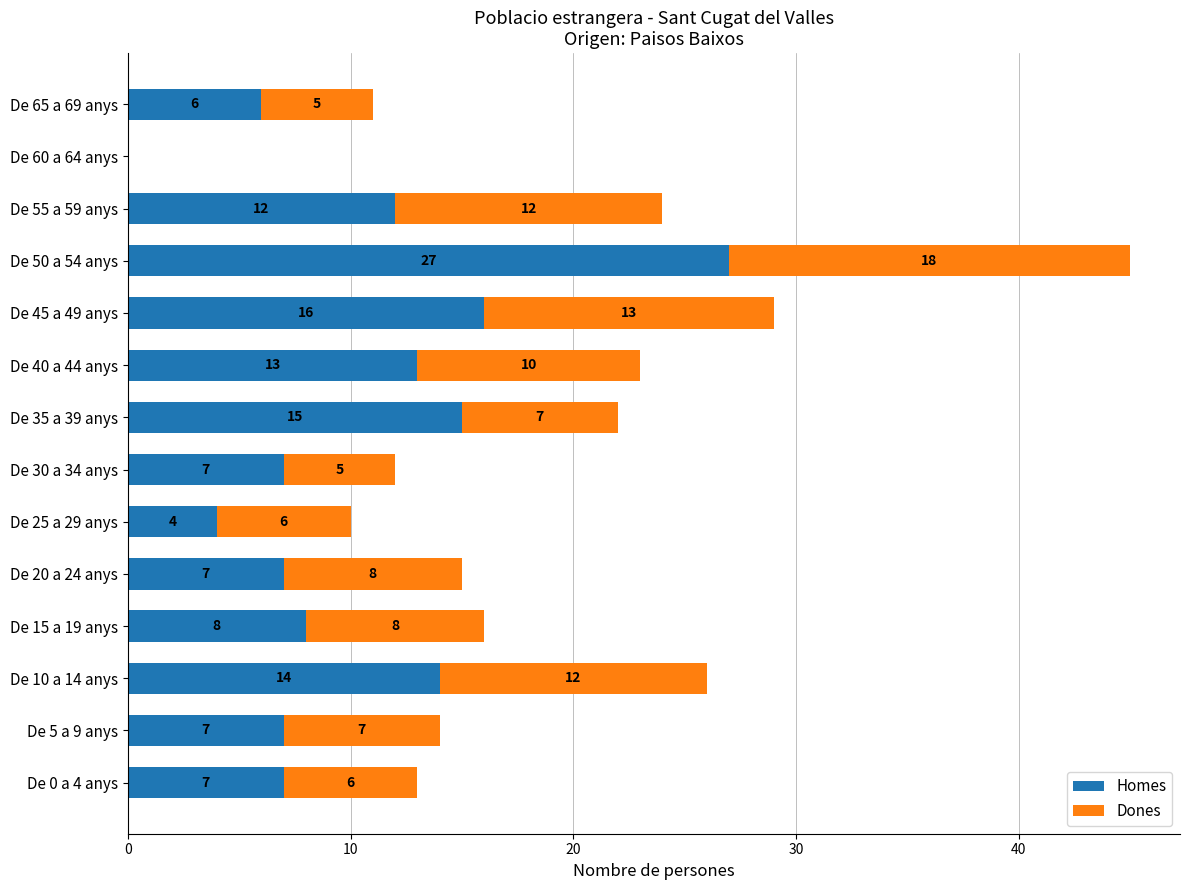

What is the highest value of the Homes series?

27